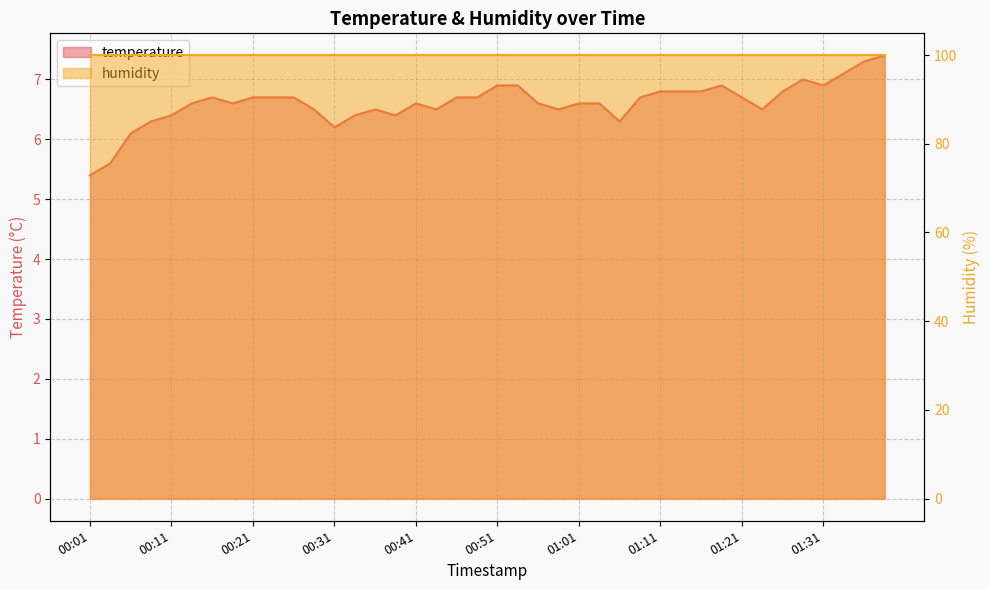

Rank the categories by value from highest to lowest.

01:38, 01:35, 01:33, 01:28, 00:51, 00:54, 01:18, 01:31, 01:11, 01:13, 01:16, 01:26, 00:16, 00:21, 00:24, 00:26, 00:46, 00:49, 01:08, 01:21, 00:14, 00:19, 00:41, 00:56, 01:01, 01:03, 00:28, 00:36, 00:44, 00:58, 01:23, 00:11, 00:33, 00:38, 00:09, 01:06, 00:31, 00:06, 00:04, 00:01